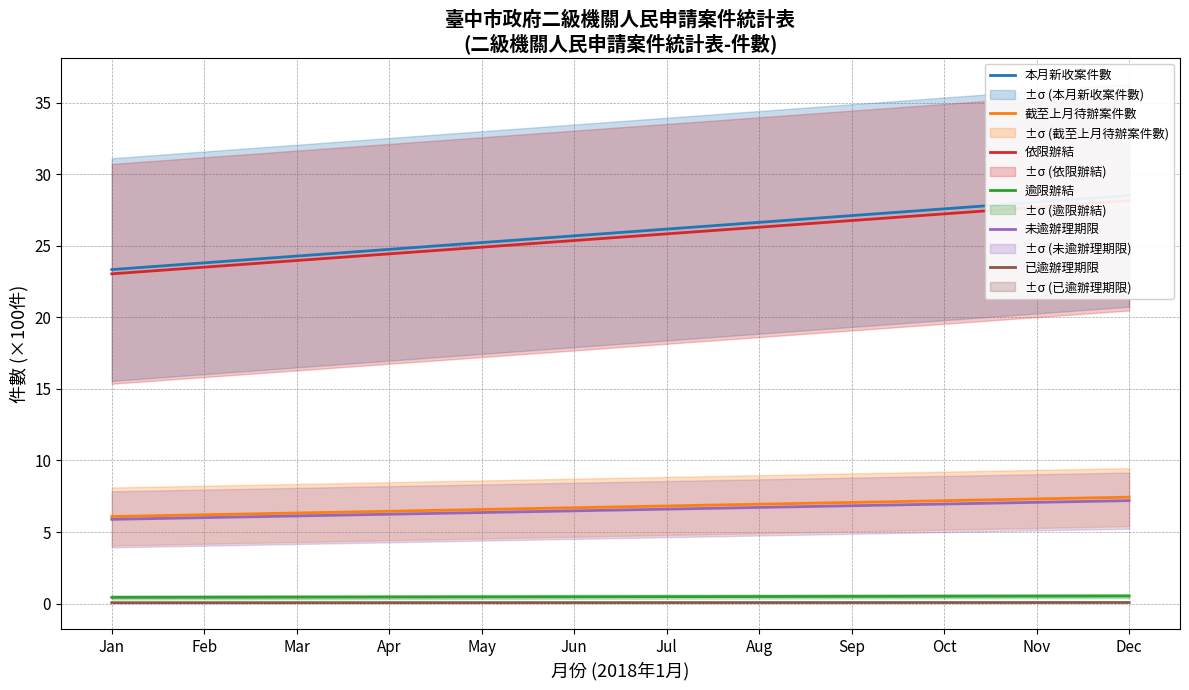

Count the number of data series in this chart.

6